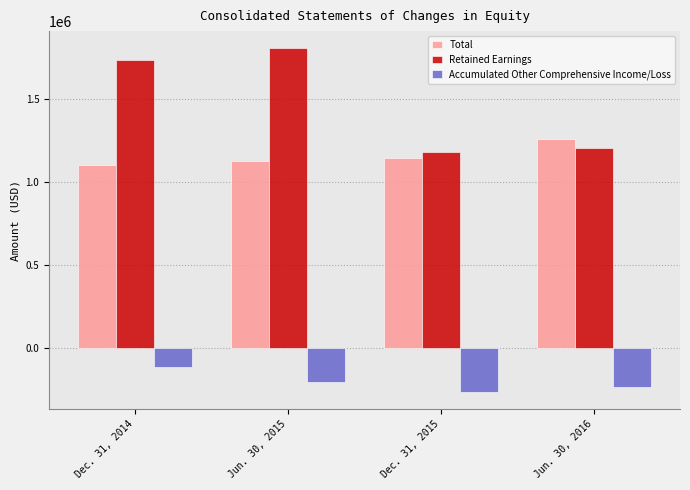

Which series has the widest spread of values?

Retained Earnings